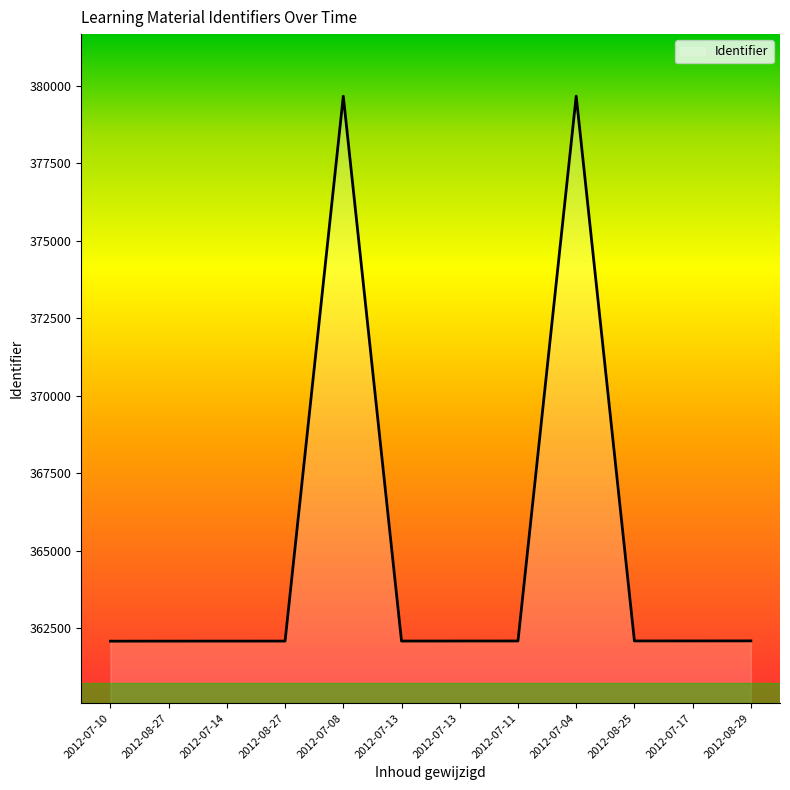

Does the chart display data point markers on the line(s)?

No